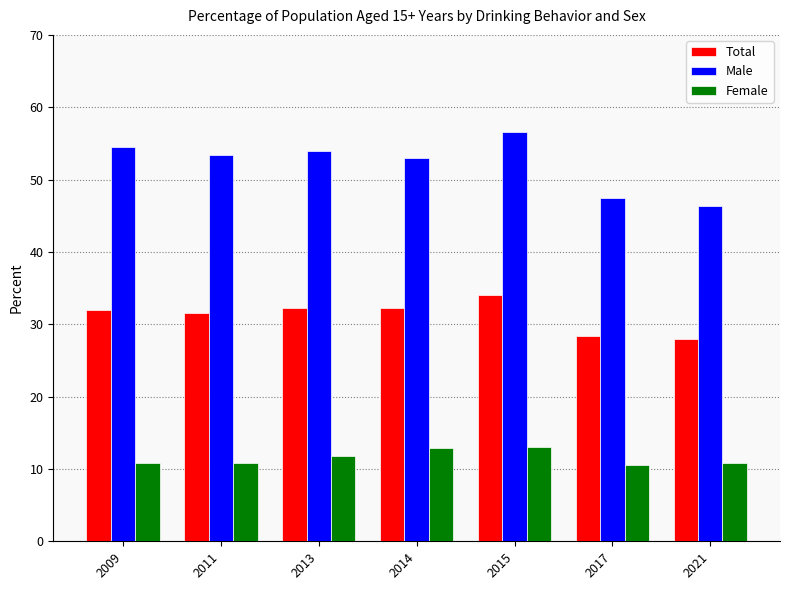

How many series are shown in this chart?

3